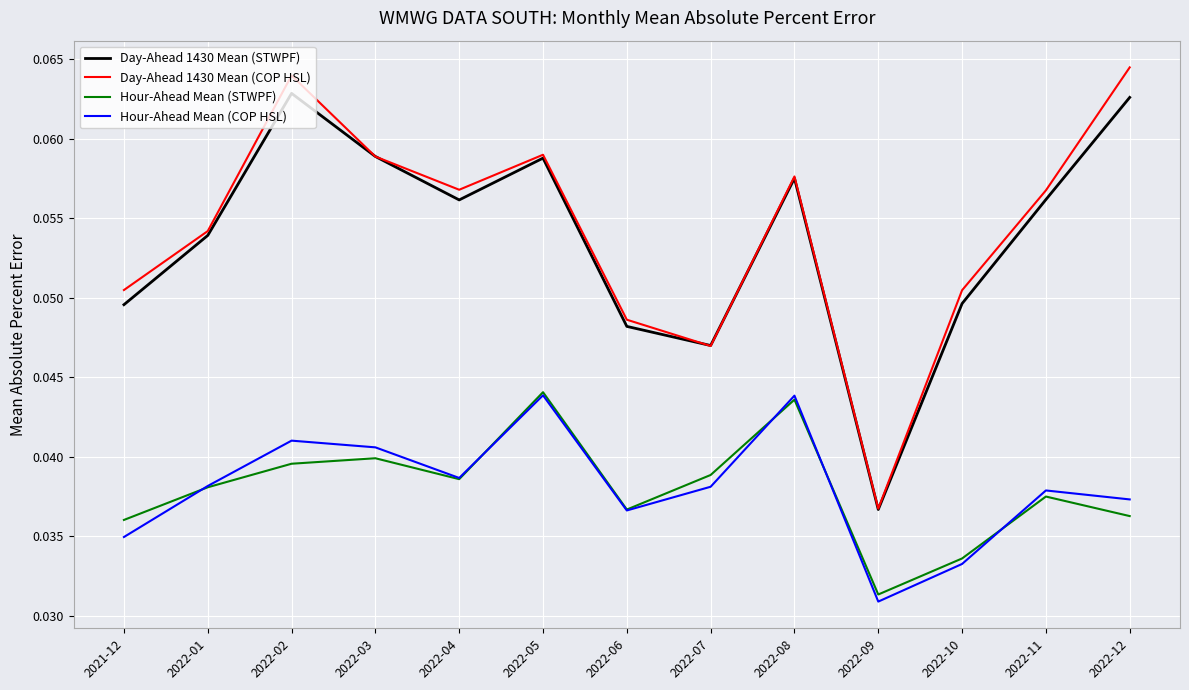

Which series has the largest total across all categories?

Day-Ahead 1430 Mean (COP HSL)